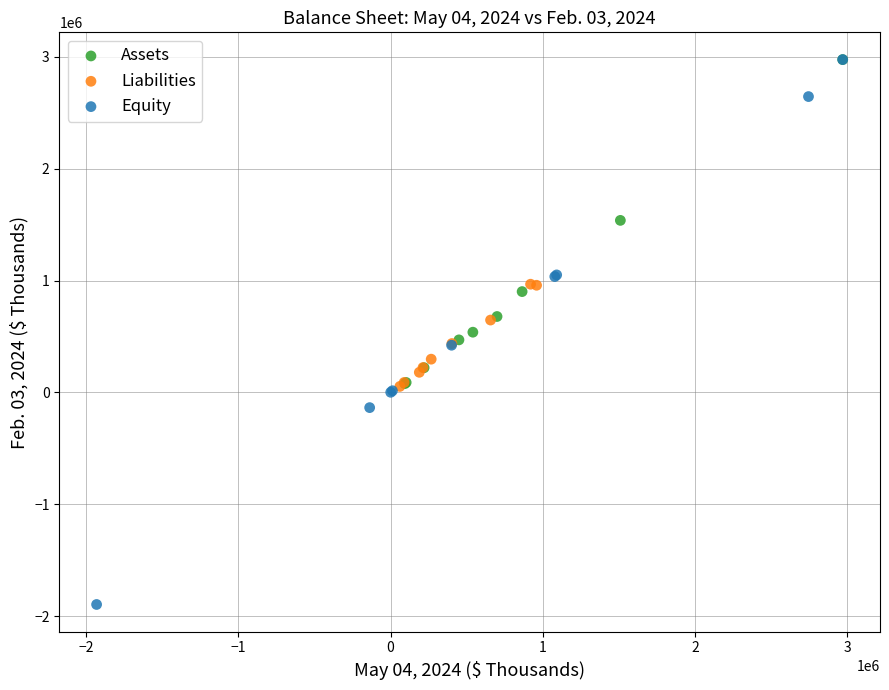

Which series contains the lowest Y value?

Equity